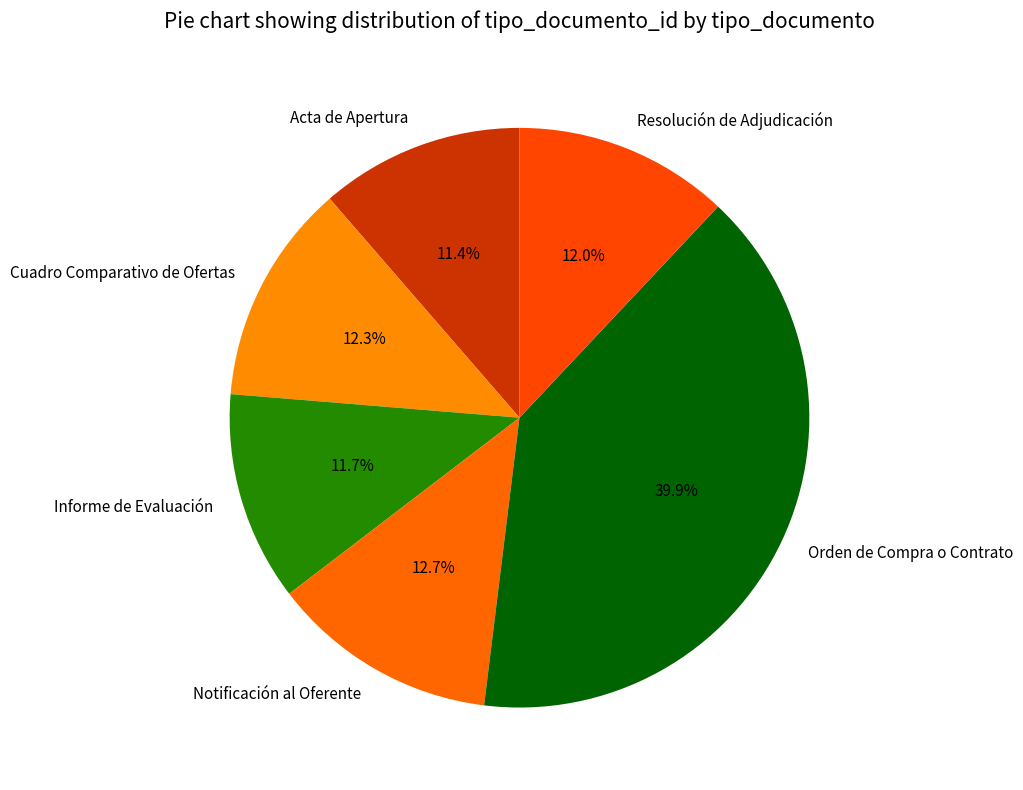

Combined, do Informe de Evaluación and Resolución de Adjudicación account for over 50%?

No